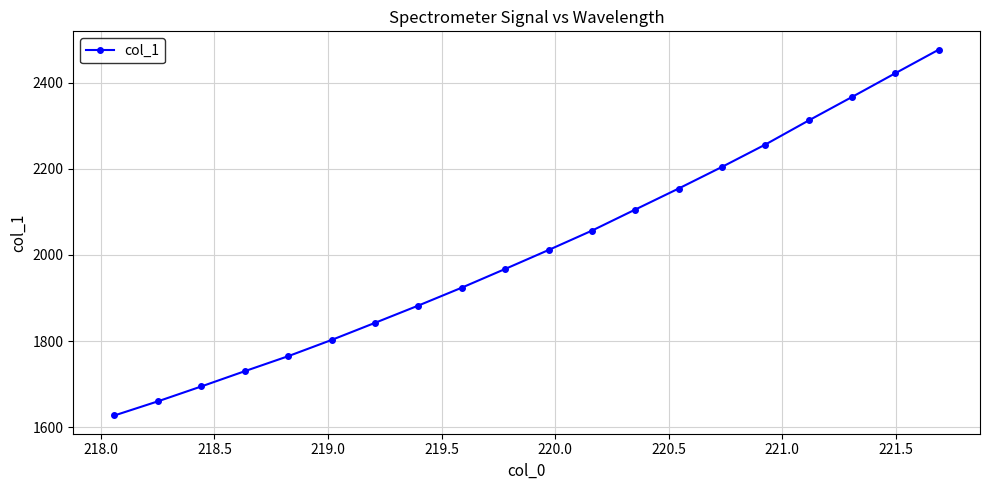

True or false: there are more than 0 points higher than both neighbors.

False